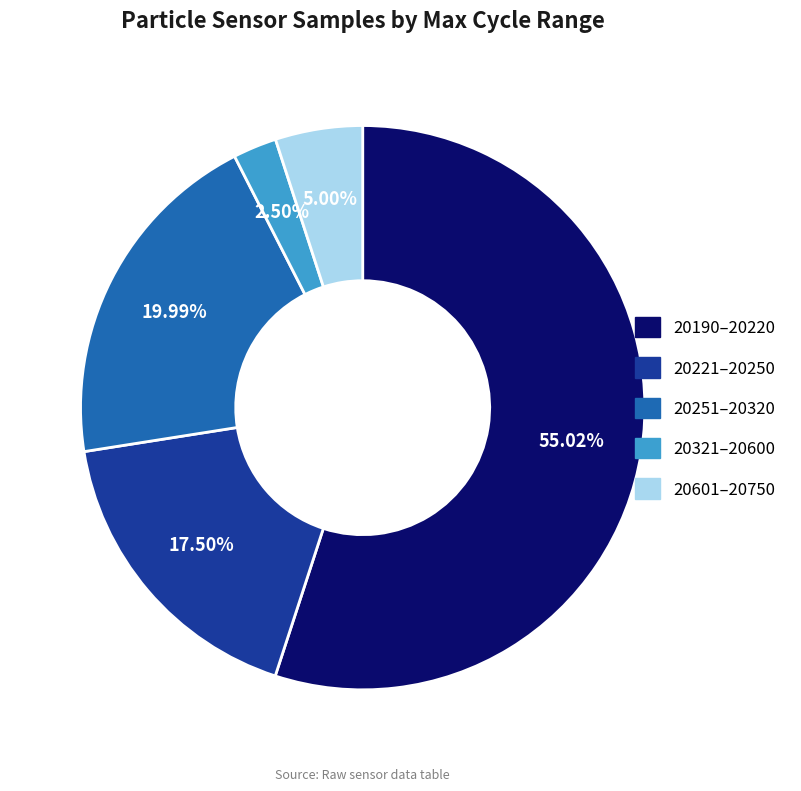

Does any single category account for the majority?

Yes